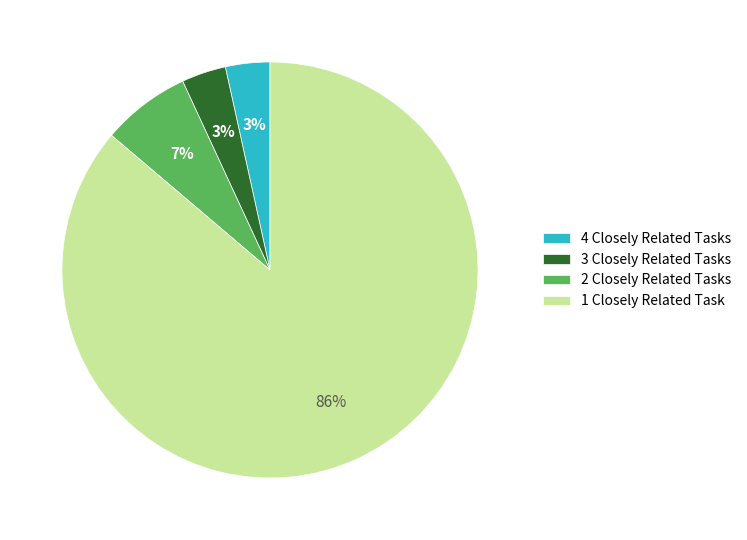

The 2 Closely Related Tasks slice represents 7% of the pie. True or false?

True